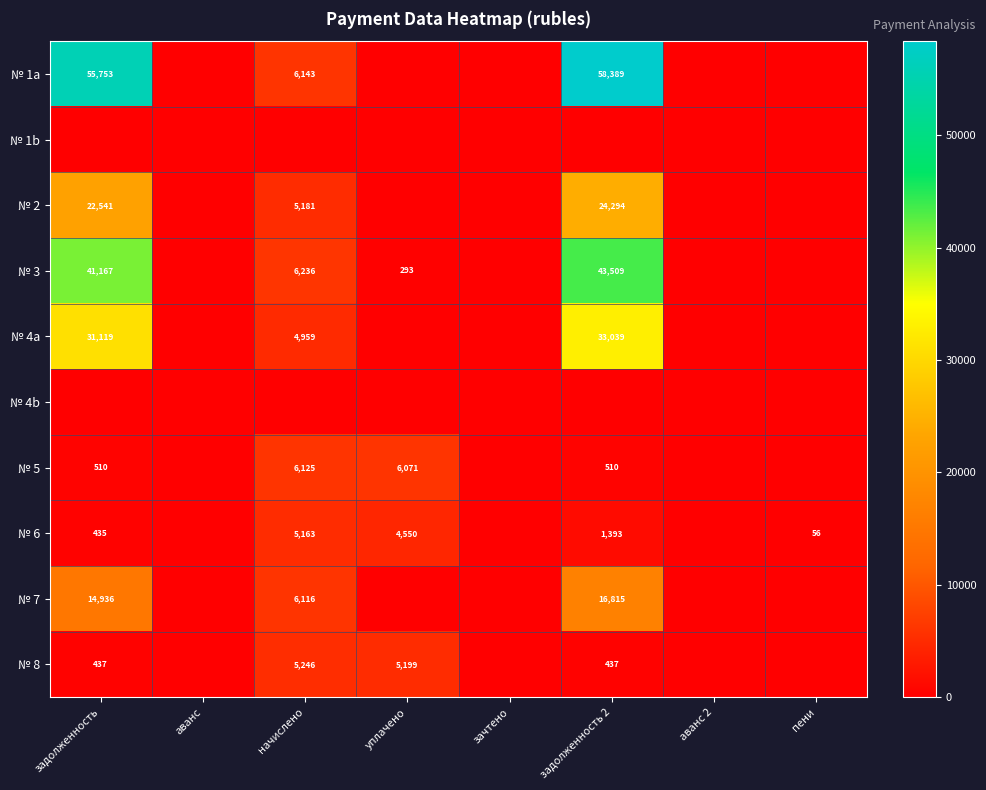

Is the value of № 2 at задолженность greater than the value of № 1a at задолженность?

No